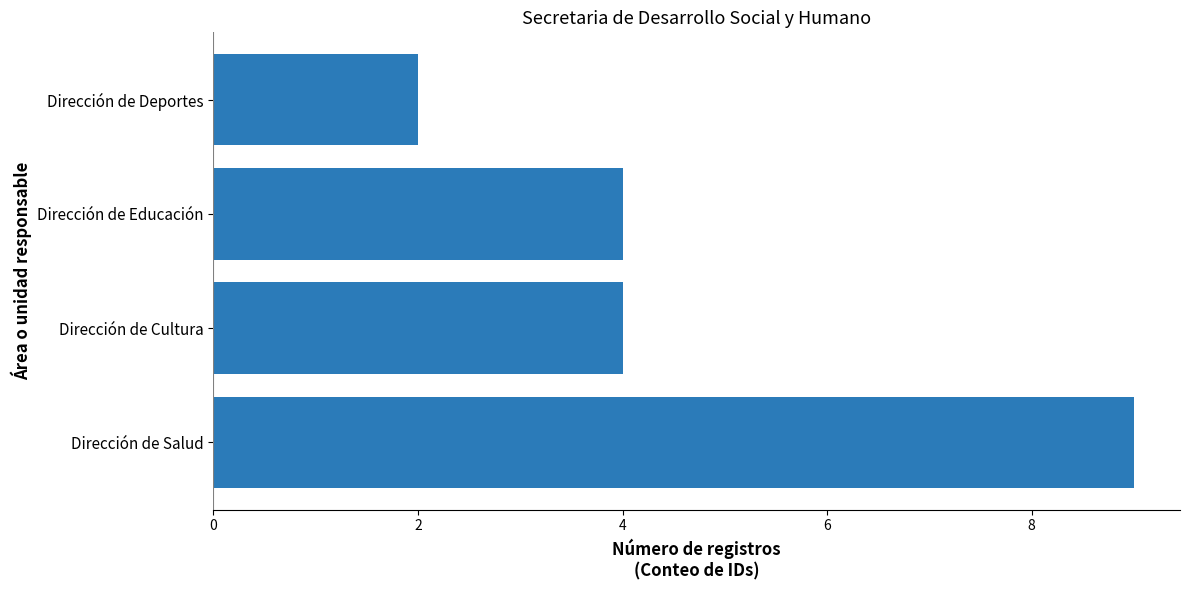

The chart shows a value of 9 at Dirección de Salud. True or false?

True